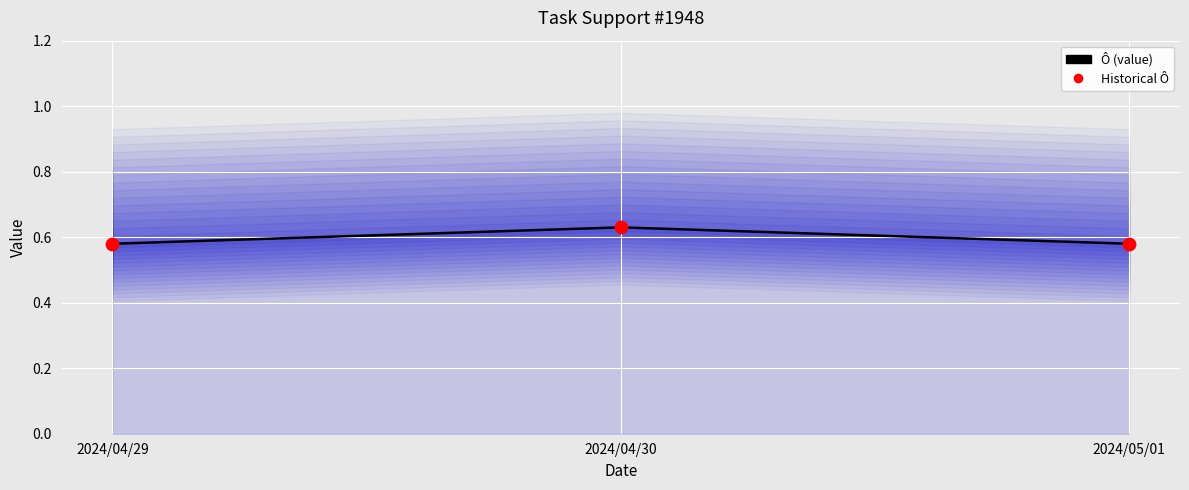

Which series has the widest spread of Y values?

Ô (value)